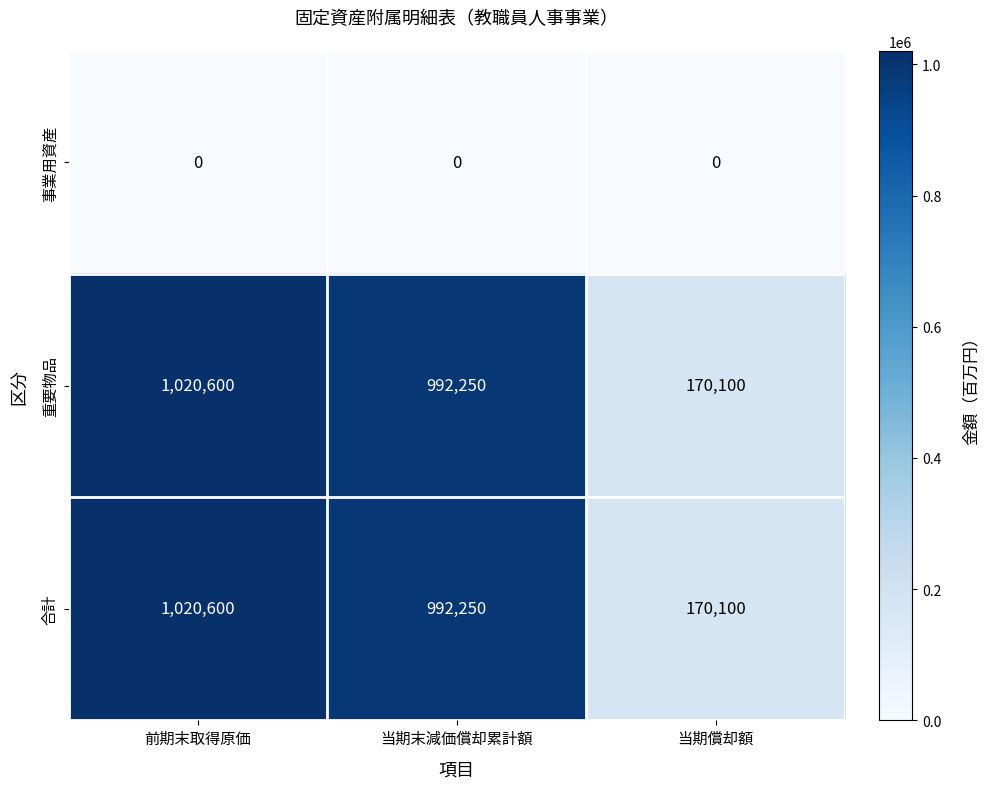

Reading left to right, transcribe all the data shown in this chart.

事業用資産: 0	0	0
重要物品: 1020600	992250	170100
合計: 1020600	992250	170100